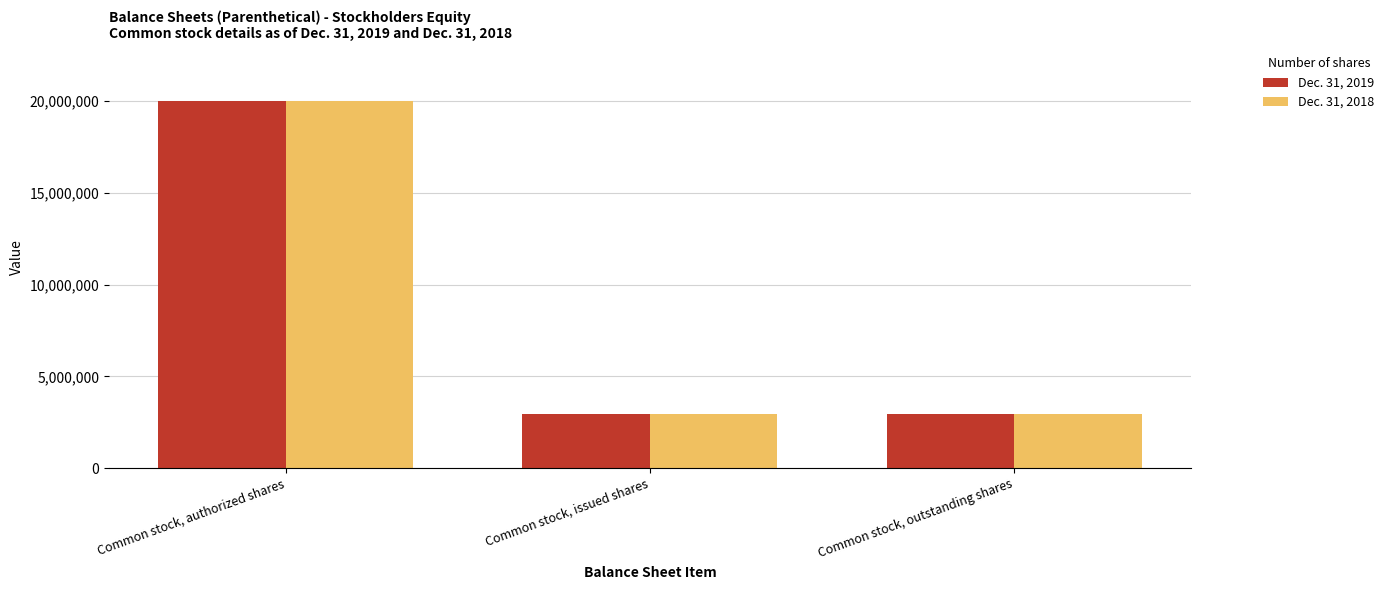

Reading right to left, extract all data points from this chart.

Dec. 31, 2019: Common stock, outstanding shares=2937000	Common stock, issued shares=2937000	Common stock, authorized shares=20000000
Dec. 31, 2018: Common stock, outstanding shares=2937000	Common stock, issued shares=2937000	Common stock, authorized shares=20000000